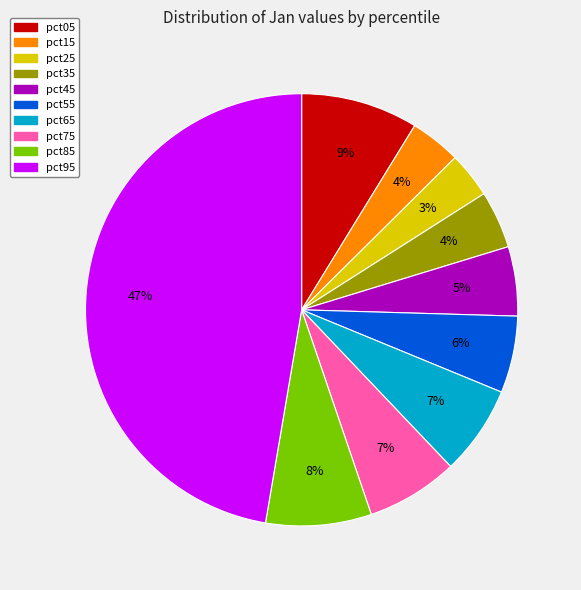

Is the sum of pct15 and pct55 greater than half?

No